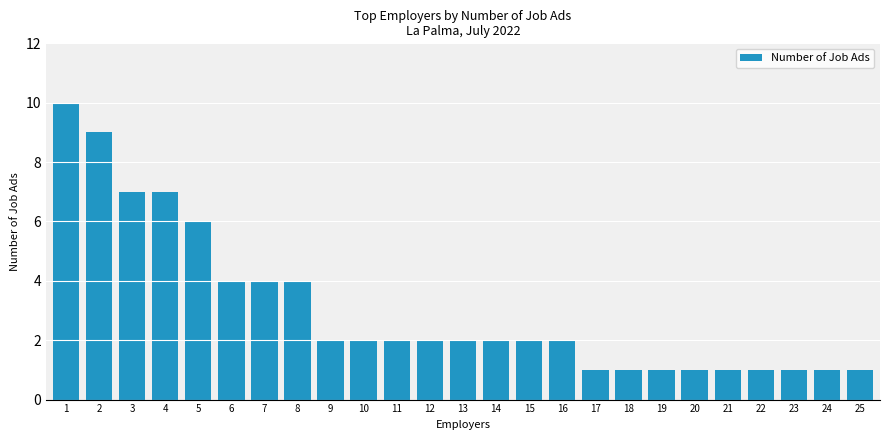

Reading right to left, extract all data points from this chart.

1	1	1	1	1	1	1	1	1	2	2	2	2	2	2	2	2	4	4	4	6	7	7	9	10